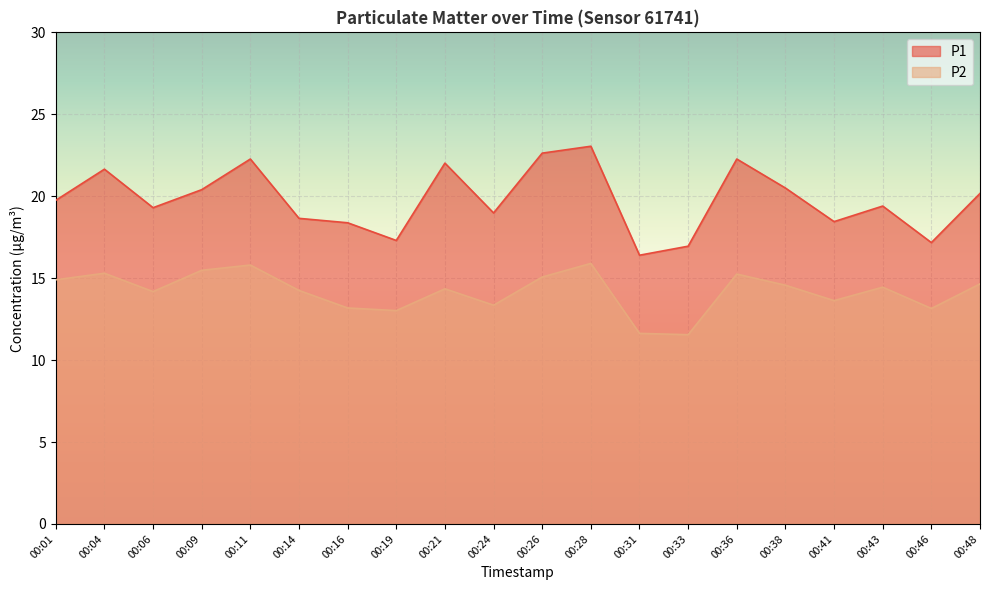

What is the lowest value of the P1 series?

16.4